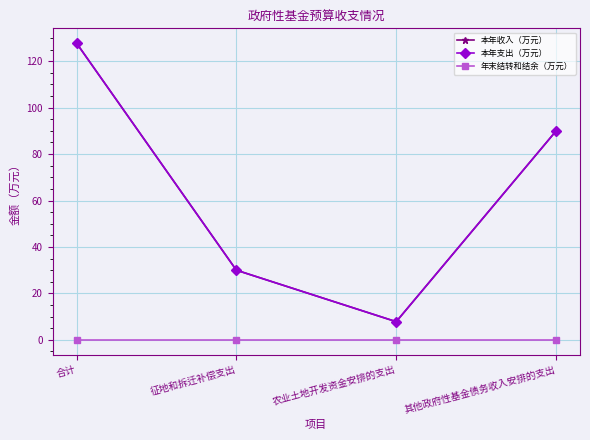

Does the chart have visible grid lines?

Yes